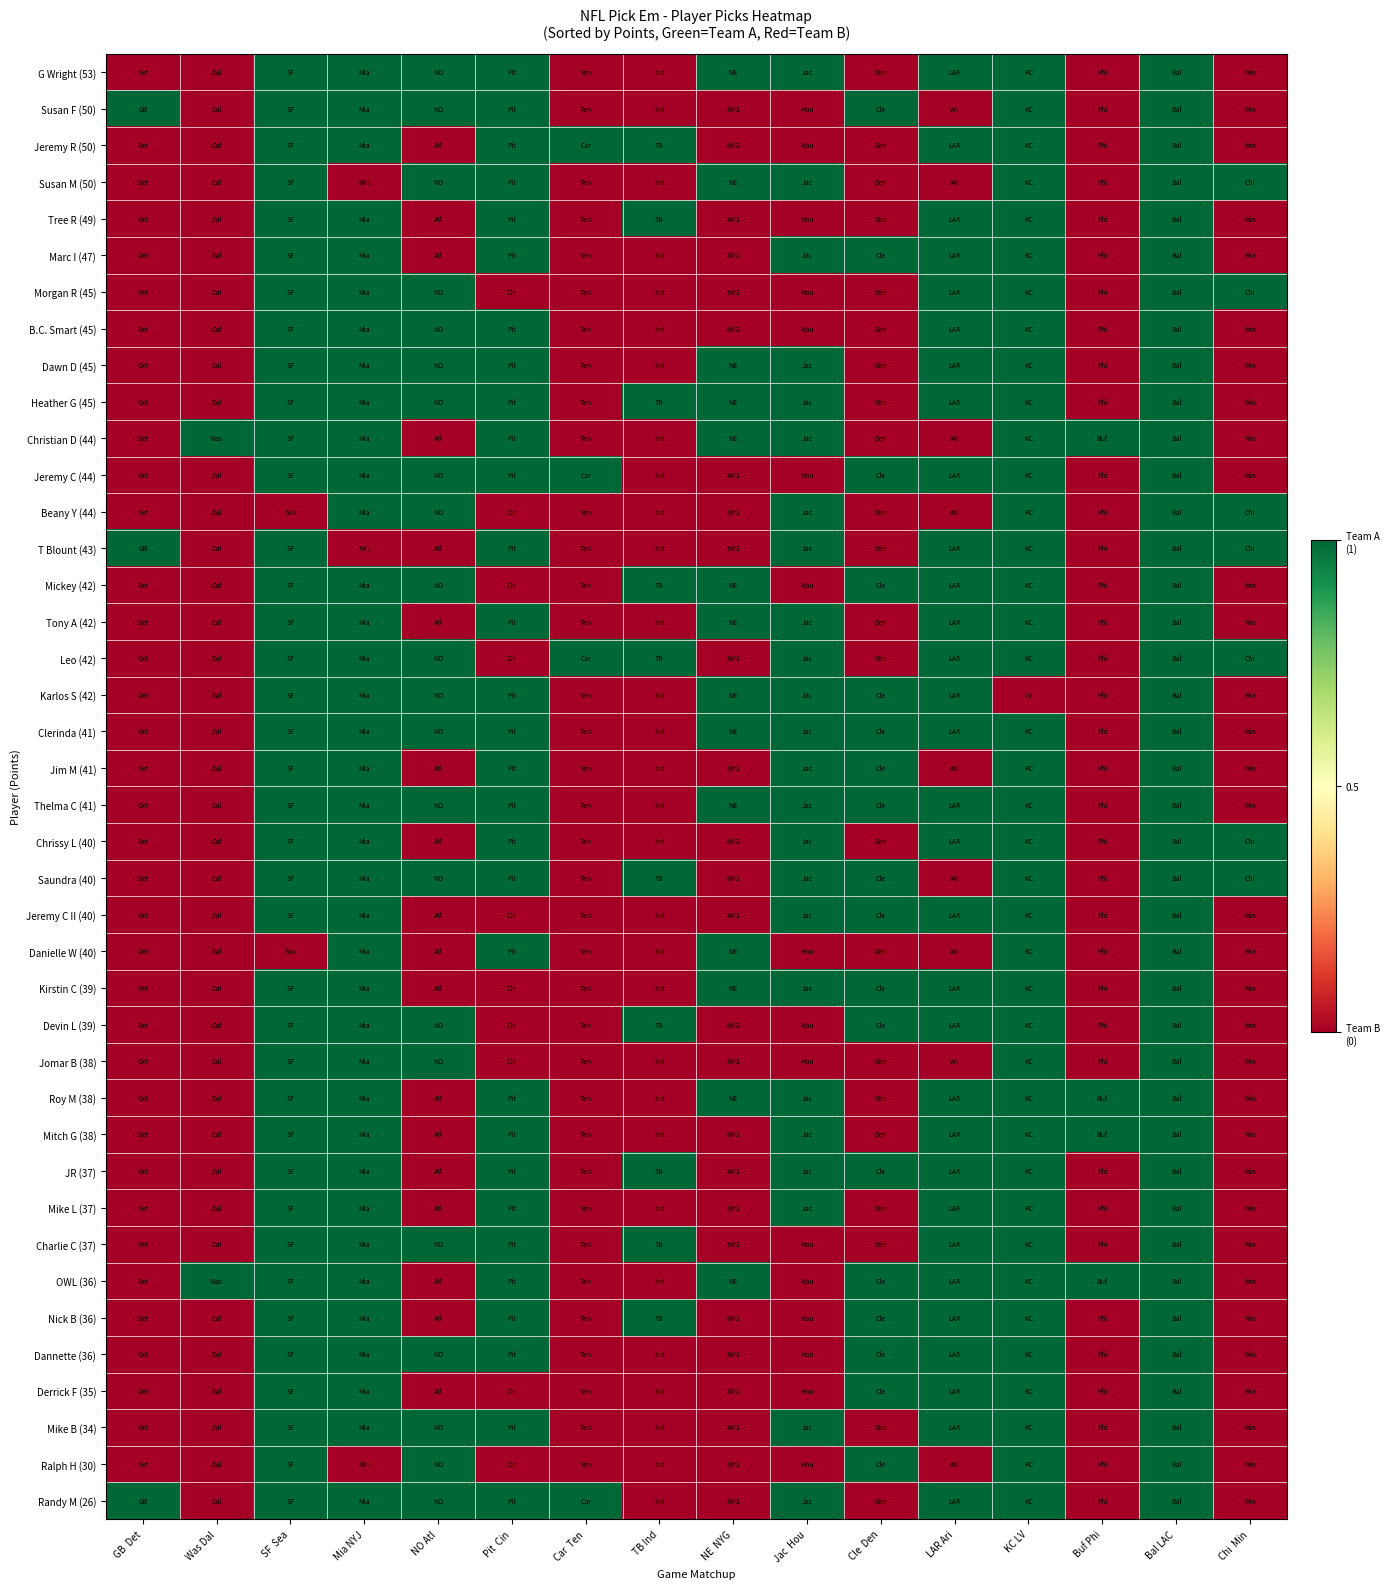

Reading right to left, what are all the values shown in this chart?

G Wright (53): Chi  Min=0	Bal LAC=1	Buf Phi=0	KC LV=1	LAR Ari=1	Cle  Den=0	Jac  Hou=1	NE  NYG=1	TB Ind=0	Car  Ten=0	Pit  Cin=1	NO Atl=1	Mia NYJ=1	SF  Sea=1	Was Dal=0	GB  Det=0
Susan F (50): Chi  Min=0	Bal LAC=1	Buf Phi=0	KC LV=1	LAR Ari=0	Cle  Den=1	Jac  Hou=0	NE  NYG=0	TB Ind=0	Car  Ten=0	Pit  Cin=1	NO Atl=1	Mia NYJ=1	SF  Sea=1	Was Dal=0	GB  Det=1
Jeremy R (50): Chi  Min=0	Bal LAC=1	Buf Phi=0	KC LV=1	LAR Ari=1	Cle  Den=0	Jac  Hou=0	NE  NYG=0	TB Ind=1	Car  Ten=1	Pit  Cin=1	NO Atl=0	Mia NYJ=1	SF  Sea=1	Was Dal=0	GB  Det=0
Susan M (50): Chi  Min=1	Bal LAC=1	Buf Phi=0	KC LV=1	LAR Ari=0	Cle  Den=0	Jac  Hou=1	NE  NYG=1	TB Ind=0	Car  Ten=0	Pit  Cin=1	NO Atl=1	Mia NYJ=0	SF  Sea=1	Was Dal=0	GB  Det=0
Tree R (49): Chi  Min=0	Bal LAC=1	Buf Phi=0	KC LV=1	LAR Ari=1	Cle  Den=0	Jac  Hou=0	NE  NYG=0	TB Ind=1	Car  Ten=0	Pit  Cin=1	NO Atl=0	Mia NYJ=1	SF  Sea=1	Was Dal=0	GB  Det=0
Marc I (47): Chi  Min=0	Bal LAC=1	Buf Phi=0	KC LV=1	LAR Ari=1	Cle  Den=1	Jac  Hou=1	NE  NYG=0	TB Ind=0	Car  Ten=0	Pit  Cin=1	NO Atl=0	Mia NYJ=1	SF  Sea=1	Was Dal=0	GB  Det=0
Morgan R (45): Chi  Min=1	Bal LAC=1	Buf Phi=0	KC LV=1	LAR Ari=1	Cle  Den=0	Jac  Hou=0	NE  NYG=0	TB Ind=0	Car  Ten=0	Pit  Cin=0	NO Atl=1	Mia NYJ=1	SF  Sea=1	Was Dal=0	GB  Det=0
B.C. Smart (45): Chi  Min=0	Bal LAC=1	Buf Phi=0	KC LV=1	LAR Ari=1	Cle  Den=0	Jac  Hou=0	NE  NYG=0	TB Ind=0	Car  Ten=0	Pit  Cin=1	NO Atl=1	Mia NYJ=1	SF  Sea=1	Was Dal=0	GB  Det=0
Dawn D (45): Chi  Min=0	Bal LAC=1	Buf Phi=0	KC LV=1	LAR Ari=1	Cle  Den=0	Jac  Hou=1	NE  NYG=1	TB Ind=0	Car  Ten=0	Pit  Cin=1	NO Atl=1	Mia NYJ=1	SF  Sea=1	Was Dal=0	GB  Det=0
Heather G (45): Chi  Min=0	Bal LAC=1	Buf Phi=0	KC LV=1	LAR Ari=1	Cle  Den=0	Jac  Hou=1	NE  NYG=1	TB Ind=1	Car  Ten=0	Pit  Cin=1	NO Atl=1	Mia NYJ=1	SF  Sea=1	Was Dal=0	GB  Det=0
Christian D (44): Chi  Min=0	Bal LAC=1	Buf Phi=1	KC LV=1	LAR Ari=0	Cle  Den=0	Jac  Hou=1	NE  NYG=1	TB Ind=0	Car  Ten=0	Pit  Cin=1	NO Atl=0	Mia NYJ=1	SF  Sea=1	Was Dal=1	GB  Det=0
Jeremy C (44): Chi  Min=0	Bal LAC=1	Buf Phi=0	KC LV=1	LAR Ari=1	Cle  Den=1	Jac  Hou=0	NE  NYG=0	TB Ind=0	Car  Ten=1	Pit  Cin=1	NO Atl=1	Mia NYJ=1	SF  Sea=1	Was Dal=0	GB  Det=0
Beany Y (44): Chi  Min=1	Bal LAC=1	Buf Phi=0	KC LV=1	LAR Ari=0	Cle  Den=0	Jac  Hou=1	NE  NYG=0	TB Ind=0	Car  Ten=0	Pit  Cin=0	NO Atl=1	Mia NYJ=1	SF  Sea=0	Was Dal=0	GB  Det=0
T Blount (43): Chi  Min=1	Bal LAC=1	Buf Phi=0	KC LV=1	LAR Ari=1	Cle  Den=0	Jac  Hou=1	NE  NYG=0	TB Ind=0	Car  Ten=0	Pit  Cin=1	NO Atl=0	Mia NYJ=0	SF  Sea=1	Was Dal=0	GB  Det=1
Mickey (42): Chi  Min=0	Bal LAC=1	Buf Phi=0	KC LV=1	LAR Ari=1	Cle  Den=1	Jac  Hou=0	NE  NYG=1	TB Ind=1	Car  Ten=0	Pit  Cin=0	NO Atl=1	Mia NYJ=1	SF  Sea=1	Was Dal=0	GB  Det=0
Tony A (42): Chi  Min=0	Bal LAC=1	Buf Phi=0	KC LV=1	LAR Ari=1	Cle  Den=0	Jac  Hou=1	NE  NYG=1	TB Ind=0	Car  Ten=0	Pit  Cin=1	NO Atl=0	Mia NYJ=1	SF  Sea=1	Was Dal=0	GB  Det=0
Leo (42): Chi  Min=1	Bal LAC=1	Buf Phi=0	KC LV=1	LAR Ari=1	Cle  Den=0	Jac  Hou=1	NE  NYG=0	TB Ind=1	Car  Ten=1	Pit  Cin=0	NO Atl=1	Mia NYJ=1	SF  Sea=1	Was Dal=0	GB  Det=0
Karlos S (42): Chi  Min=0	Bal LAC=1	Buf Phi=0	KC LV=0	LAR Ari=1	Cle  Den=1	Jac  Hou=1	NE  NYG=1	TB Ind=0	Car  Ten=0	Pit  Cin=1	NO Atl=1	Mia NYJ=1	SF  Sea=1	Was Dal=0	GB  Det=0
Clerinda (41): Chi  Min=0	Bal LAC=1	Buf Phi=0	KC LV=1	LAR Ari=1	Cle  Den=1	Jac  Hou=1	NE  NYG=1	TB Ind=0	Car  Ten=0	Pit  Cin=1	NO Atl=1	Mia NYJ=1	SF  Sea=1	Was Dal=0	GB  Det=0
Jim M (41): Chi  Min=0	Bal LAC=1	Buf Phi=0	KC LV=1	LAR Ari=0	Cle  Den=1	Jac  Hou=1	NE  NYG=0	TB Ind=0	Car  Ten=0	Pit  Cin=1	NO Atl=0	Mia NYJ=1	SF  Sea=1	Was Dal=0	GB  Det=0
Thelma C (41): Chi  Min=0	Bal LAC=1	Buf Phi=0	KC LV=1	LAR Ari=1	Cle  Den=1	Jac  Hou=1	NE  NYG=1	TB Ind=0	Car  Ten=0	Pit  Cin=1	NO Atl=1	Mia NYJ=1	SF  Sea=1	Was Dal=0	GB  Det=0
Chrissy L (40): Chi  Min=1	Bal LAC=1	Buf Phi=0	KC LV=1	LAR Ari=1	Cle  Den=0	Jac  Hou=1	NE  NYG=0	TB Ind=0	Car  Ten=0	Pit  Cin=1	NO Atl=0	Mia NYJ=1	SF  Sea=1	Was Dal=0	GB  Det=0
Saundra (40): Chi  Min=1	Bal LAC=1	Buf Phi=0	KC LV=1	LAR Ari=0	Cle  Den=1	Jac  Hou=1	NE  NYG=0	TB Ind=1	Car  Ten=0	Pit  Cin=1	NO Atl=1	Mia NYJ=1	SF  Sea=1	Was Dal=0	GB  Det=0
Jeremy C II (40): Chi  Min=0	Bal LAC=1	Buf Phi=0	KC LV=1	LAR Ari=1	Cle  Den=1	Jac  Hou=1	NE  NYG=0	TB Ind=0	Car  Ten=0	Pit  Cin=0	NO Atl=0	Mia NYJ=1	SF  Sea=1	Was Dal=0	GB  Det=0
Danielle W (40): Chi  Min=0	Bal LAC=1	Buf Phi=0	KC LV=1	LAR Ari=0	Cle  Den=0	Jac  Hou=0	NE  NYG=1	TB Ind=0	Car  Ten=0	Pit  Cin=1	NO Atl=0	Mia NYJ=1	SF  Sea=0	Was Dal=0	GB  Det=0
Kirstin C (39): Chi  Min=0	Bal LAC=1	Buf Phi=0	KC LV=1	LAR Ari=1	Cle  Den=1	Jac  Hou=1	NE  NYG=1	TB Ind=0	Car  Ten=0	Pit  Cin=0	NO Atl=0	Mia NYJ=1	SF  Sea=1	Was Dal=0	GB  Det=0
Devin L (39): Chi  Min=0	Bal LAC=1	Buf Phi=0	KC LV=1	LAR Ari=1	Cle  Den=1	Jac  Hou=0	NE  NYG=0	TB Ind=1	Car  Ten=0	Pit  Cin=0	NO Atl=1	Mia NYJ=1	SF  Sea=1	Was Dal=0	GB  Det=0
Jomar B (38): Chi  Min=0	Bal LAC=1	Buf Phi=0	KC LV=1	LAR Ari=0	Cle  Den=0	Jac  Hou=0	NE  NYG=0	TB Ind=0	Car  Ten=0	Pit  Cin=0	NO Atl=1	Mia NYJ=1	SF  Sea=1	Was Dal=0	GB  Det=0
Roy M (38): Chi  Min=0	Bal LAC=1	Buf Phi=1	KC LV=1	LAR Ari=1	Cle  Den=0	Jac  Hou=1	NE  NYG=1	TB Ind=0	Car  Ten=0	Pit  Cin=1	NO Atl=0	Mia NYJ=1	SF  Sea=1	Was Dal=0	GB  Det=0
Mitch G (38): Chi  Min=0	Bal LAC=1	Buf Phi=1	KC LV=1	LAR Ari=1	Cle  Den=0	Jac  Hou=1	NE  NYG=0	TB Ind=0	Car  Ten=0	Pit  Cin=1	NO Atl=0	Mia NYJ=1	SF  Sea=1	Was Dal=0	GB  Det=0
JR (37): Chi  Min=0	Bal LAC=1	Buf Phi=0	KC LV=1	LAR Ari=1	Cle  Den=1	Jac  Hou=1	NE  NYG=0	TB Ind=1	Car  Ten=0	Pit  Cin=1	NO Atl=0	Mia NYJ=1	SF  Sea=1	Was Dal=0	GB  Det=0
Mike L (37): Chi  Min=0	Bal LAC=1	Buf Phi=0	KC LV=1	LAR Ari=1	Cle  Den=0	Jac  Hou=1	NE  NYG=0	TB Ind=0	Car  Ten=0	Pit  Cin=1	NO Atl=0	Mia NYJ=1	SF  Sea=1	Was Dal=0	GB  Det=0
Charlie C (37): Chi  Min=0	Bal LAC=1	Buf Phi=0	KC LV=1	LAR Ari=1	Cle  Den=0	Jac  Hou=0	NE  NYG=0	TB Ind=1	Car  Ten=0	Pit  Cin=1	NO Atl=1	Mia NYJ=1	SF  Sea=1	Was Dal=0	GB  Det=0
OWL (36): Chi  Min=0	Bal LAC=1	Buf Phi=1	KC LV=1	LAR Ari=1	Cle  Den=1	Jac  Hou=0	NE  NYG=1	TB Ind=0	Car  Ten=0	Pit  Cin=1	NO Atl=0	Mia NYJ=1	SF  Sea=1	Was Dal=1	GB  Det=0
Nick B (36): Chi  Min=0	Bal LAC=1	Buf Phi=0	KC LV=1	LAR Ari=1	Cle  Den=1	Jac  Hou=0	NE  NYG=0	TB Ind=1	Car  Ten=0	Pit  Cin=1	NO Atl=0	Mia NYJ=1	SF  Sea=1	Was Dal=0	GB  Det=0
Dannette (36): Chi  Min=0	Bal LAC=1	Buf Phi=0	KC LV=1	LAR Ari=1	Cle  Den=1	Jac  Hou=0	NE  NYG=0	TB Ind=0	Car  Ten=0	Pit  Cin=1	NO Atl=1	Mia NYJ=1	SF  Sea=1	Was Dal=0	GB  Det=0
Derrick F (35): Chi  Min=0	Bal LAC=1	Buf Phi=0	KC LV=1	LAR Ari=1	Cle  Den=1	Jac  Hou=0	NE  NYG=0	TB Ind=0	Car  Ten=0	Pit  Cin=0	NO Atl=0	Mia NYJ=1	SF  Sea=1	Was Dal=0	GB  Det=0
Mike B (34): Chi  Min=0	Bal LAC=1	Buf Phi=0	KC LV=1	LAR Ari=1	Cle  Den=0	Jac  Hou=1	NE  NYG=0	TB Ind=0	Car  Ten=0	Pit  Cin=1	NO Atl=1	Mia NYJ=1	SF  Sea=1	Was Dal=0	GB  Det=0
Ralph H (30): Chi  Min=0	Bal LAC=1	Buf Phi=0	KC LV=1	LAR Ari=0	Cle  Den=1	Jac  Hou=0	NE  NYG=0	TB Ind=0	Car  Ten=0	Pit  Cin=0	NO Atl=1	Mia NYJ=0	SF  Sea=1	Was Dal=0	GB  Det=0
Randy M (26): Chi  Min=0	Bal LAC=1	Buf Phi=0	KC LV=1	LAR Ari=1	Cle  Den=0	Jac  Hou=1	NE  NYG=0	TB Ind=0	Car  Ten=1	Pit  Cin=1	NO Atl=1	Mia NYJ=1	SF  Sea=1	Was Dal=0	GB  Det=1